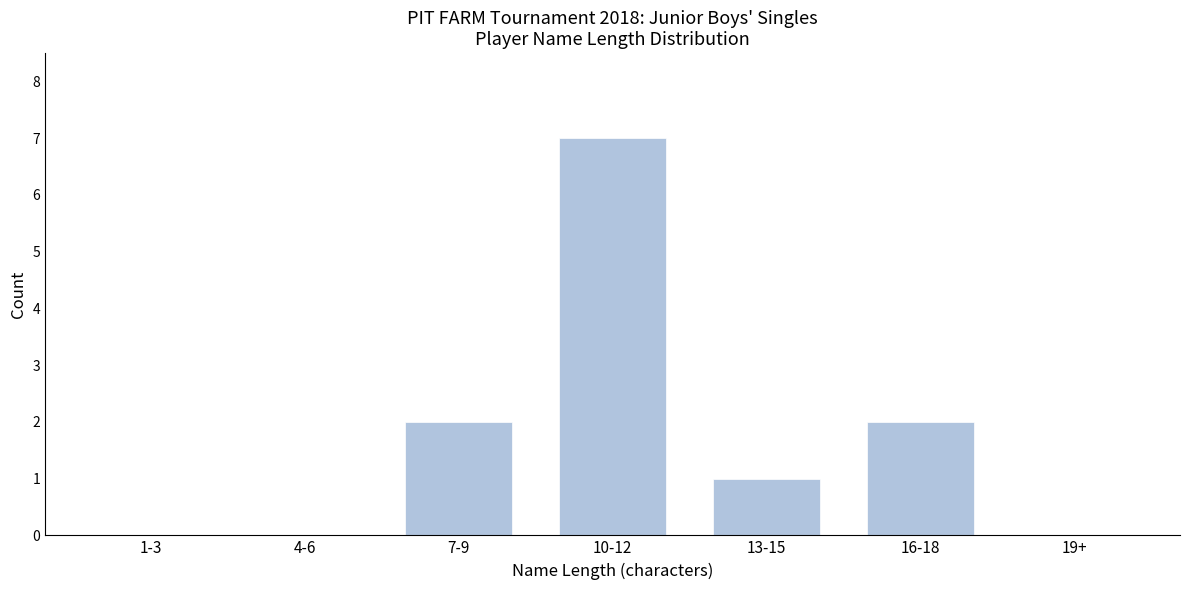

Reading left to right, transcribe all the data shown in this chart.

1-3=0	4-6=0	7-9=2	10-12=7	13-15=1	16-18=2	19+=0